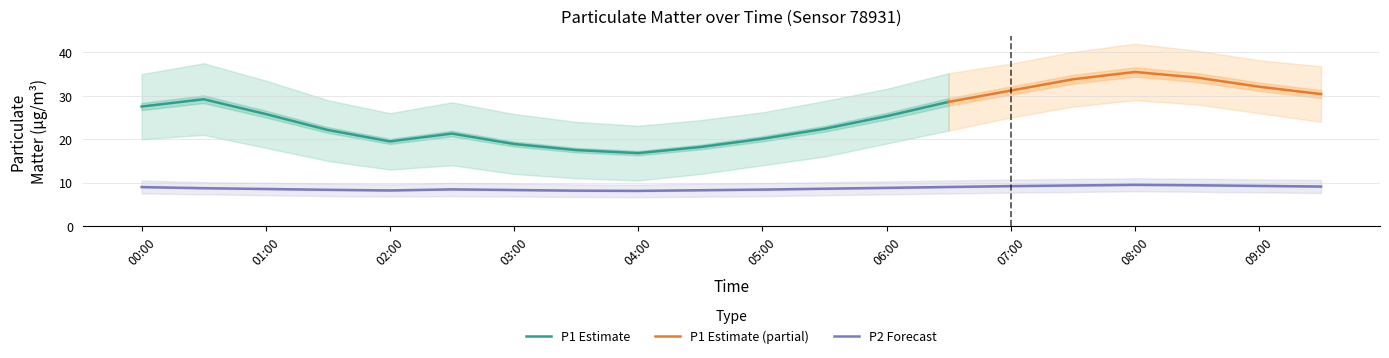

Where is P1_lo nearest to the value 19?

06:00